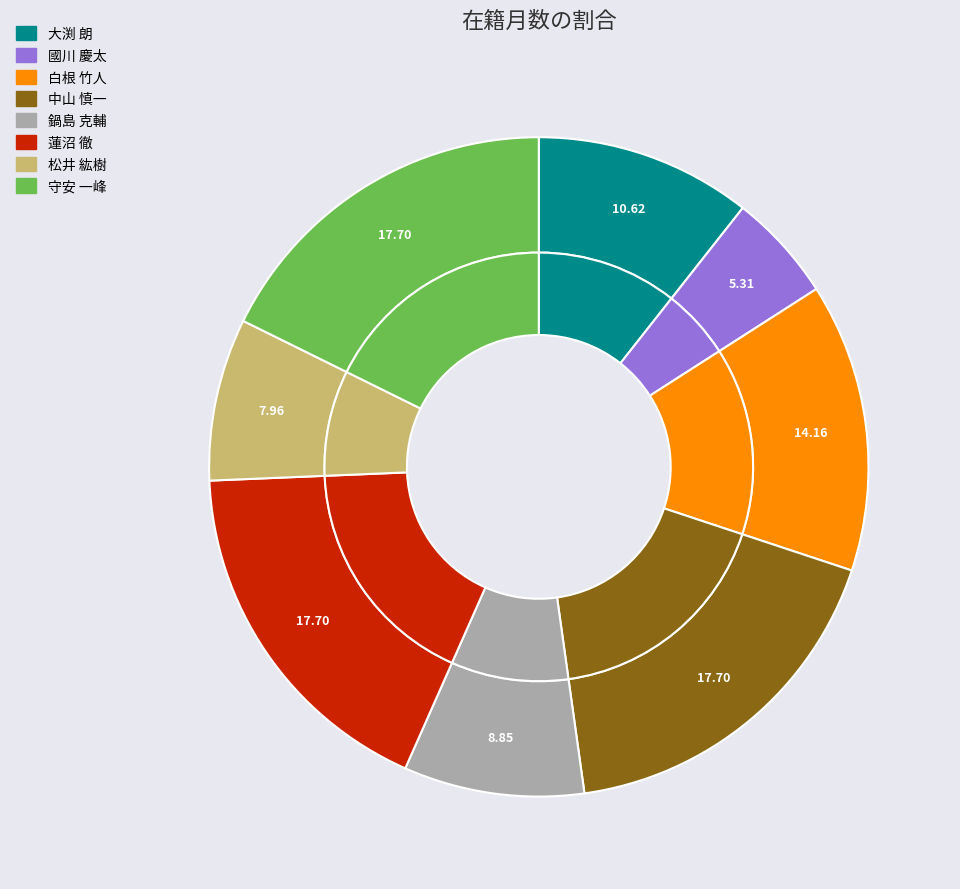

To the nearest percent, what is the average slice percentage?

12%